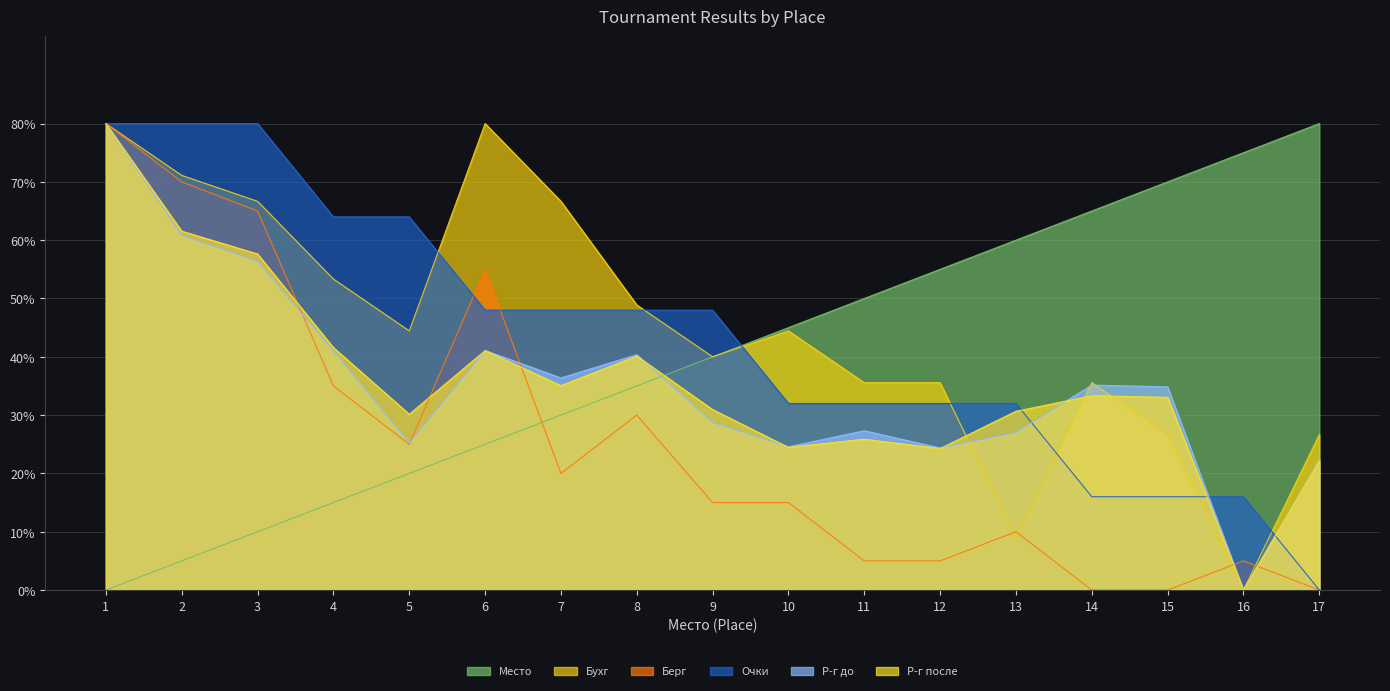

Reading left to right, transcribe all the data shown in this chart.

Место: 0.0	5.0	10.0	15.0	20.0	25.0	30.0	35.0	40.0	45.0	50.0	55.0	60.0	65.0	70.0	75.0	80.0
Бухг: 80.0	71.1	66.7	53.3	44.4	80.0	66.7	48.9	40.0	44.4	35.6	35.6	8.9	35.6	26.7	0.0	26.7
Берг: 80.0	70.0	65.0	35.0	25.0	55.0	20.0	30.0	15.0	15.0	5.0	5.0	10.0	0.0	0.0	5.0	0.0
Очки: 80.0	80.0	80.0	64.0	64.0	48.0	48.0	48.0	48.0	32.0	32.0	32.0	32.0	16.0	16.0	16.0	0.0
Р-г до: 80.0	60.8	56.4	41.0	25.2	41.1	36.4	40.4	28.7	24.6	27.3	24.4	27.0	35.1	34.8	0.0	22.3
Р-г после: 80.0	61.5	57.6	41.6	30.1	41.1	35.1	40.1	30.9	24.5	25.9	24.3	30.7	33.3	33.1	0.0	22.2